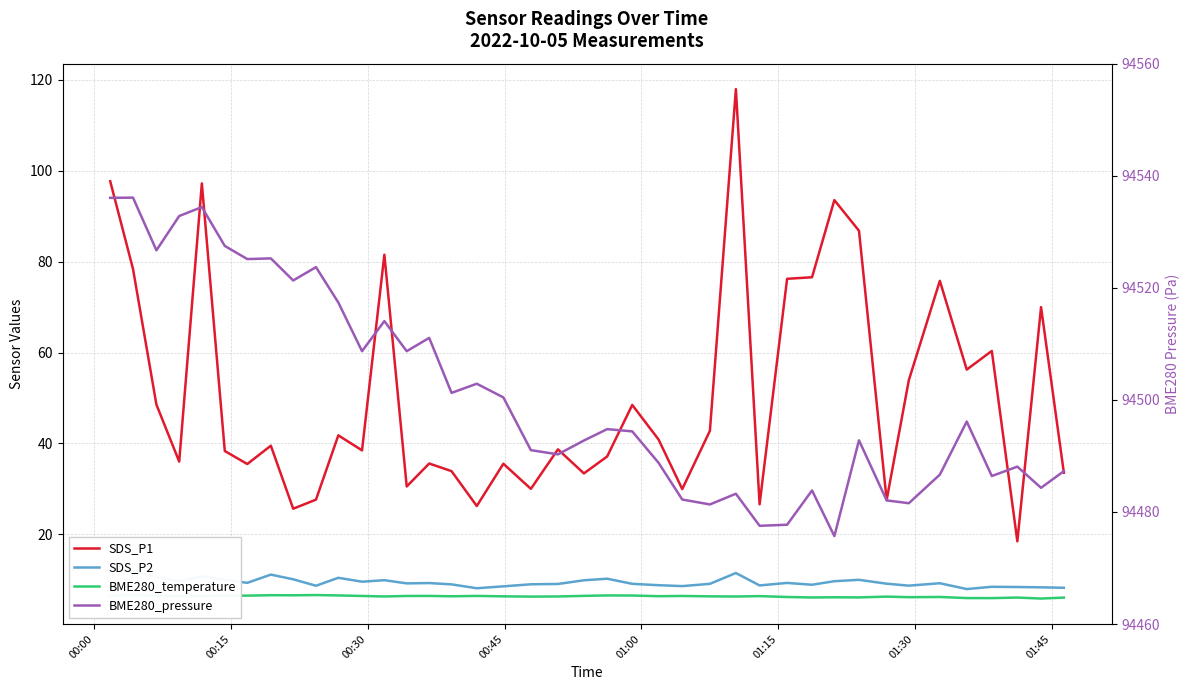

In BME280_pressure, how many points are lower than both neighbors (excluding endpoints)?

13